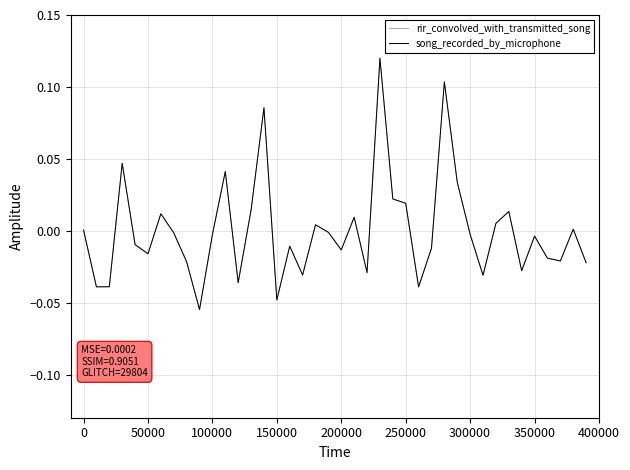

What is the maximum value for song_recorded_by_microphone?

0.1